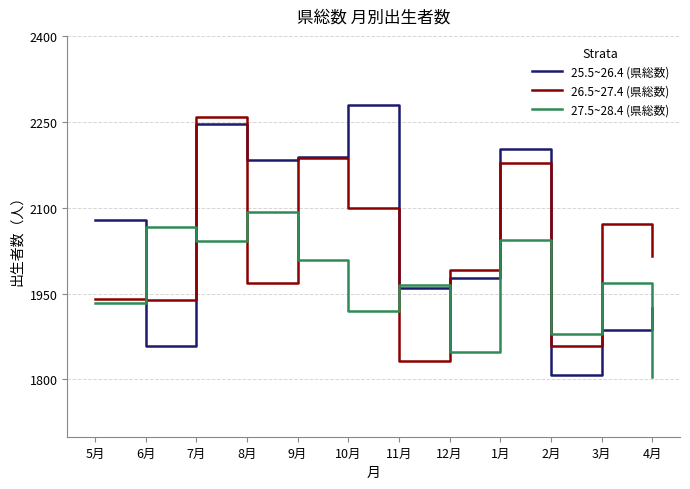

Which series changed the most between 12月 and 3月?

27.5~28.4 (県総数)